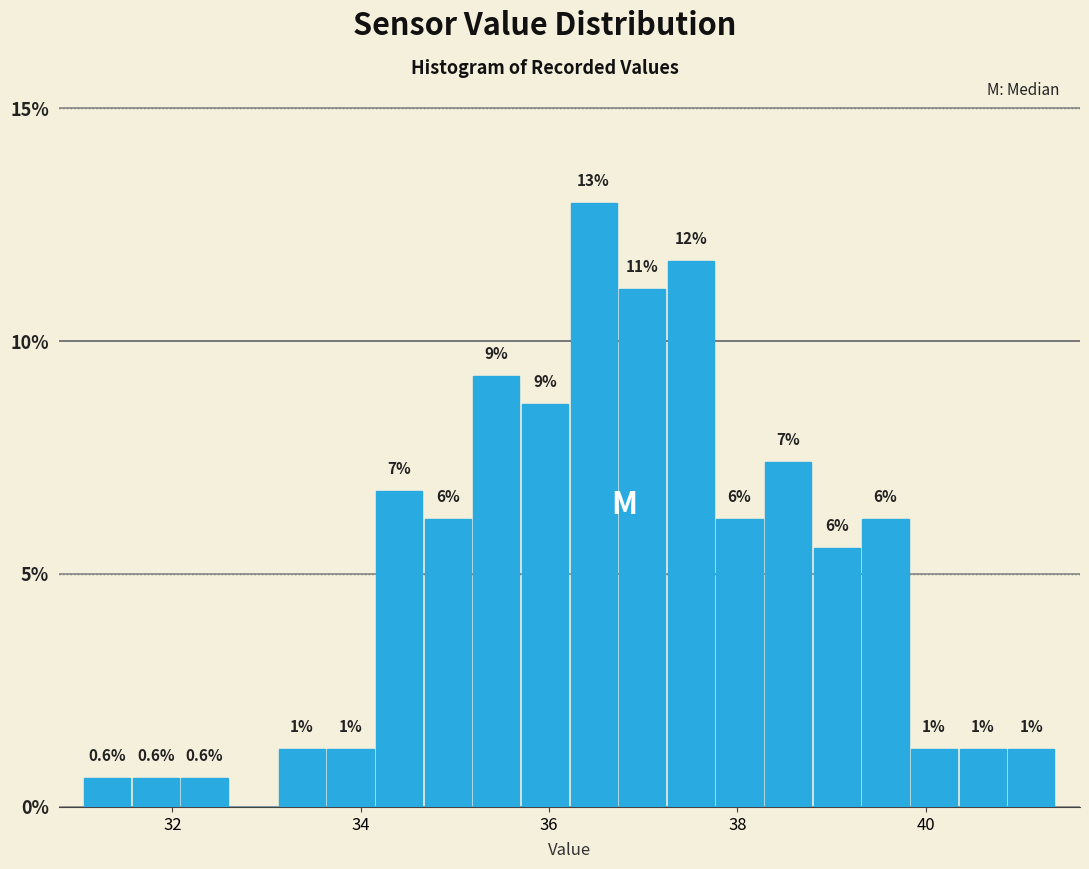

Around what value on the x-axis is the tallest bar? Give the approximate position of its centre, as read against the axis.

36.4